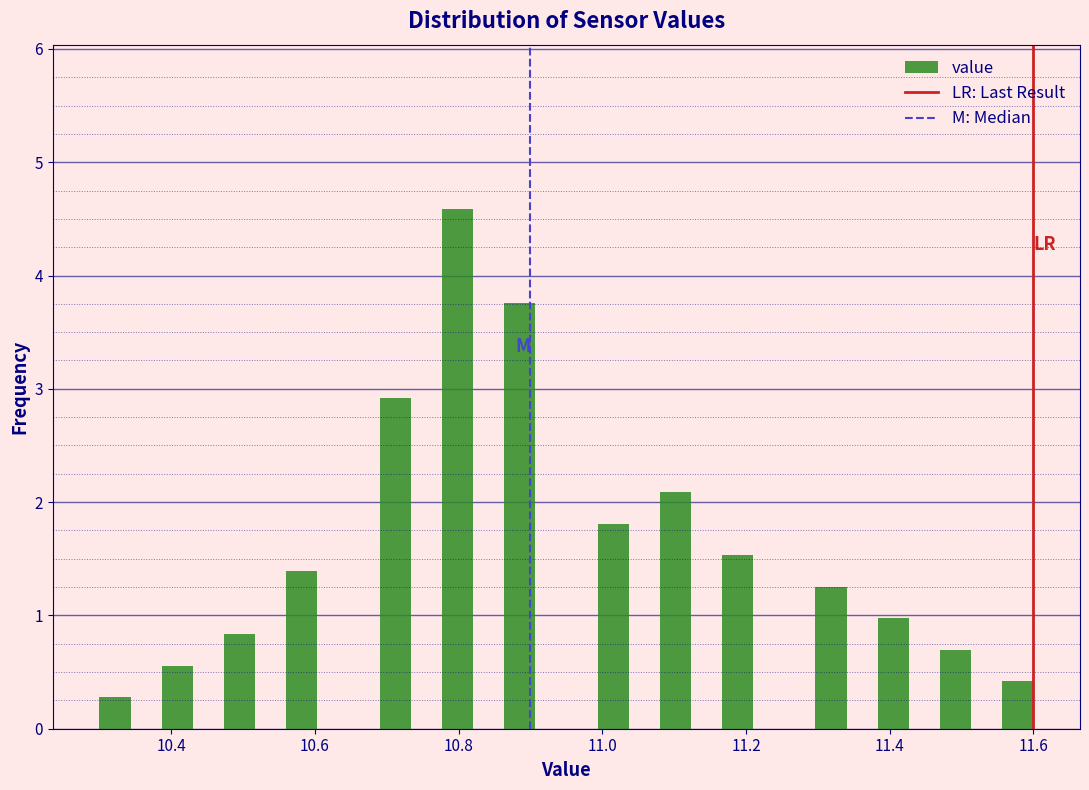

Read against the x-axis, roughly where is the centre of the tallest bar?

10.80